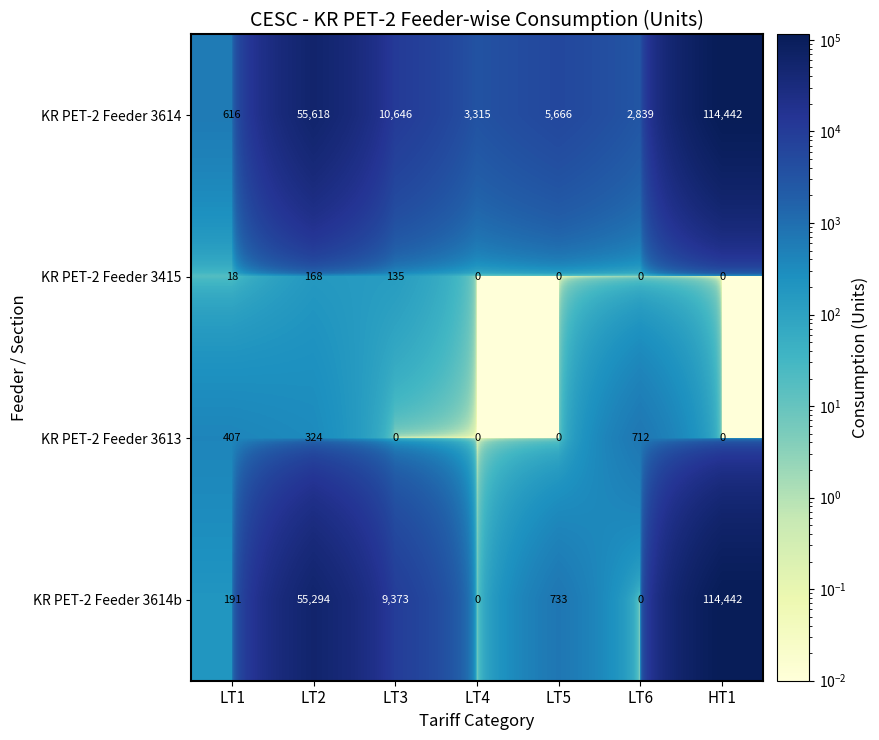

At LT2, list the series in order from smallest to largest.

KR PET-2 Feeder 3415, KR PET-2 Feeder 3613, KR PET-2 Feeder 3614b, KR PET-2 Feeder 3614